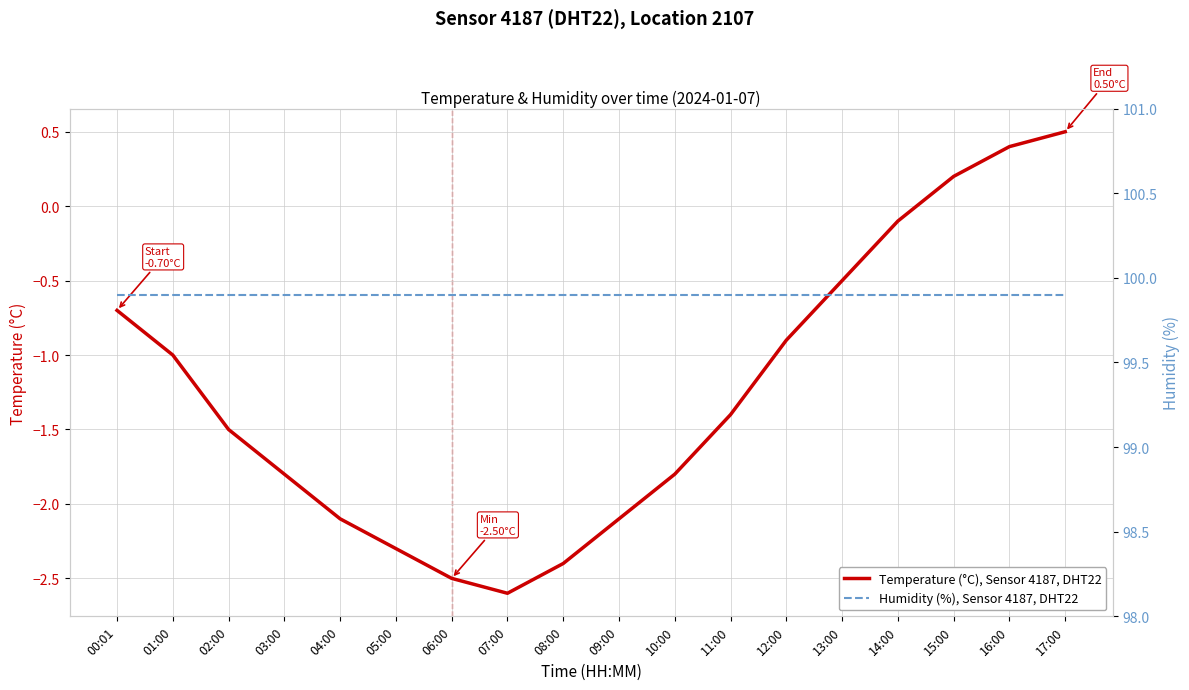

Rank the series by their maximum value, from lowest to highest.

Temperature (°C), Sensor 4187, DHT22, Humidity (%), Sensor 4187, DHT22